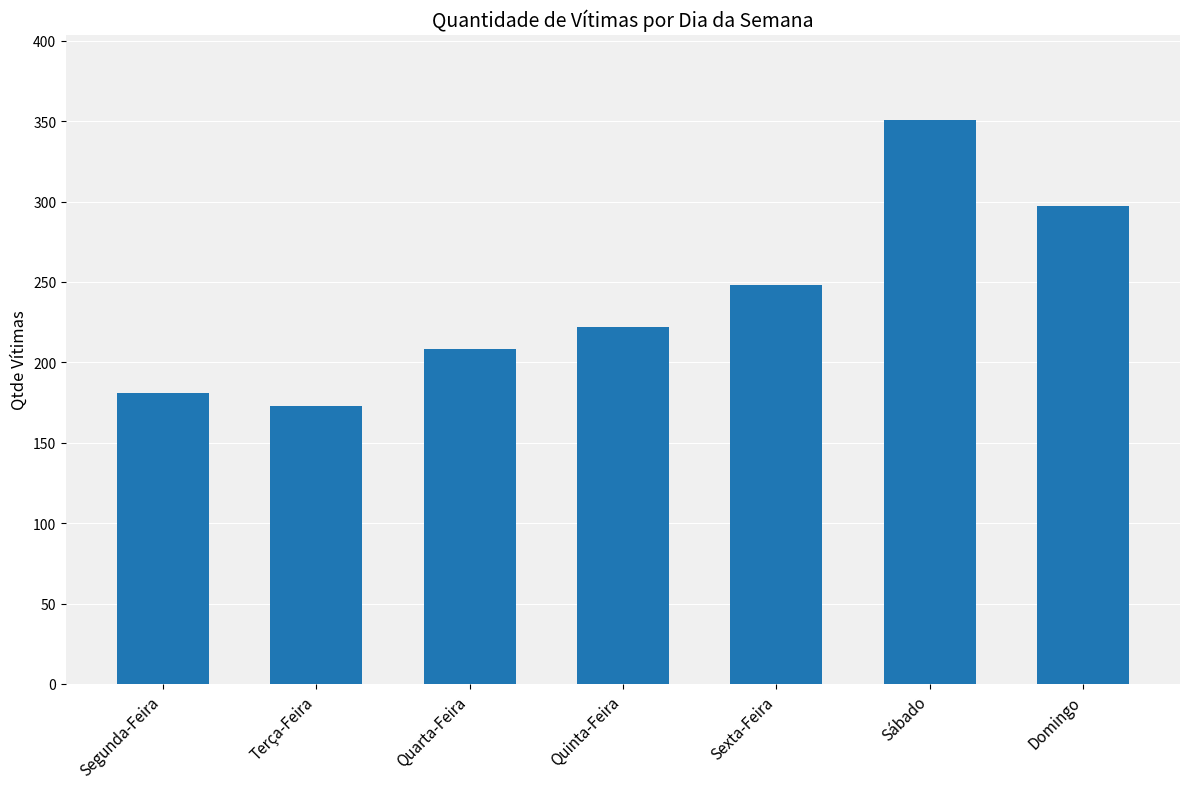

How many values are below 222?

3